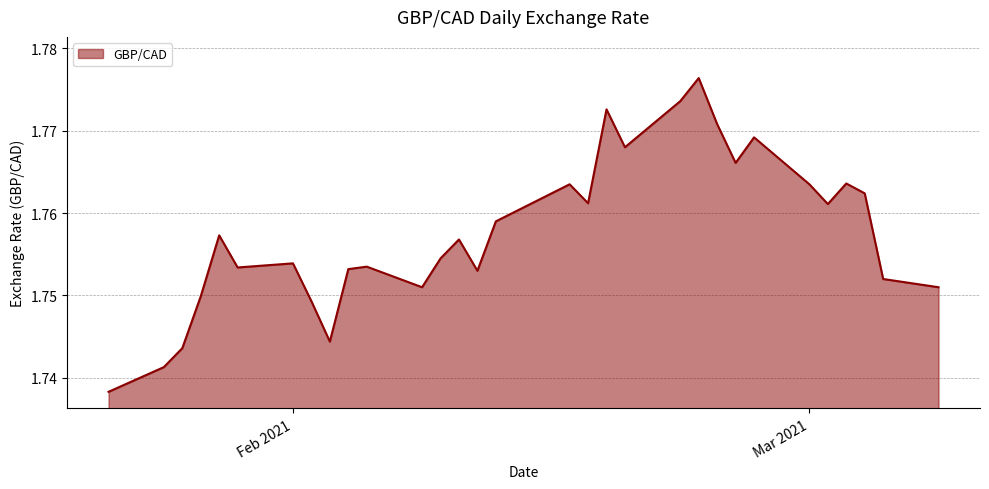

Does the chart display data point markers on the line(s)?

No